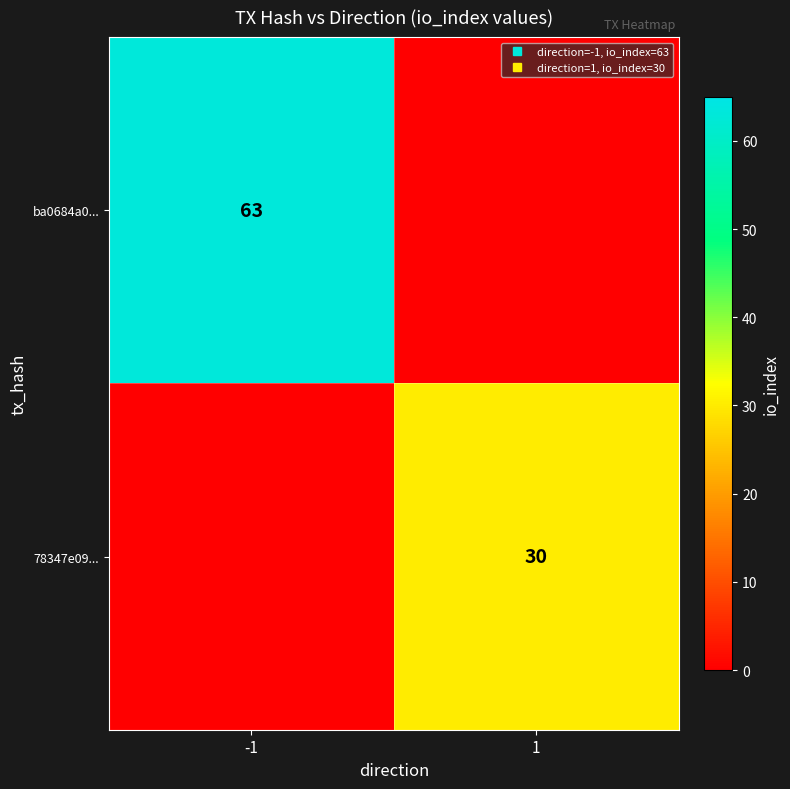

True or false: ba0684a0... has a value of 28 at -1.

False